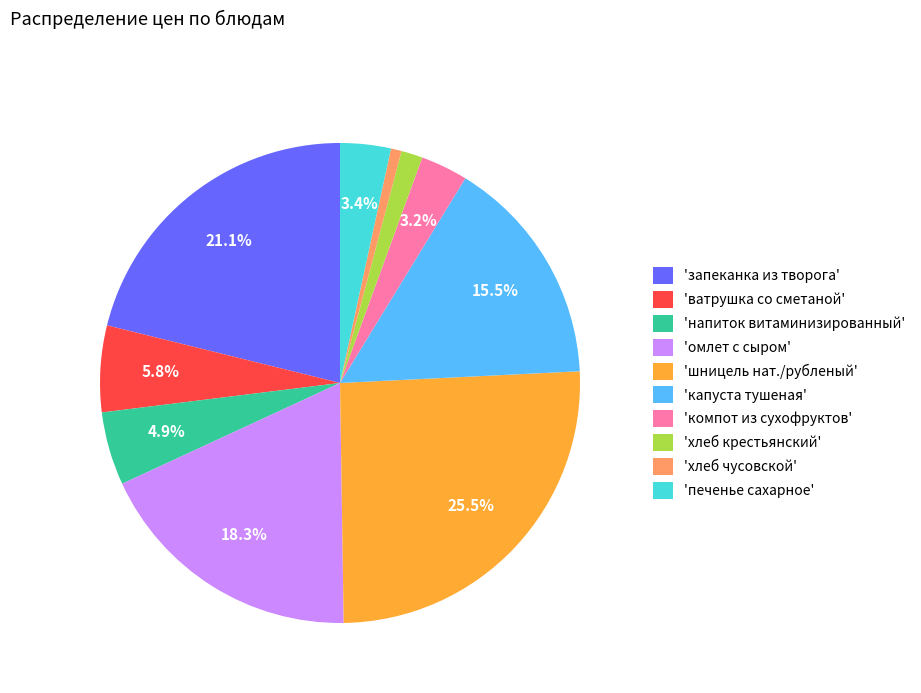

Which slice is the largest?

'шницель нат./рубленый'